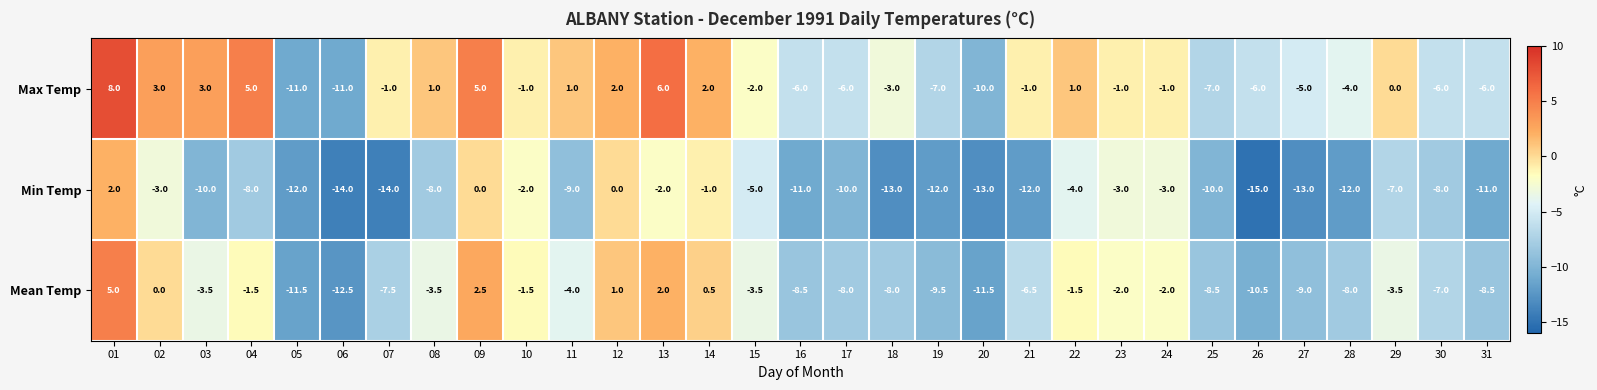

What is the average value of the Max Temp series?

-1.9